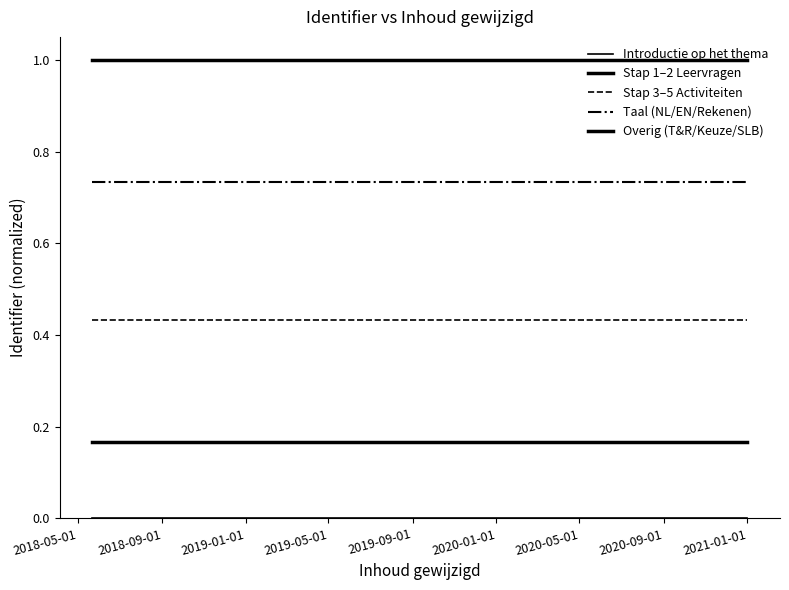

Which series has the largest total across all categories?

Overig (T&R/Keuze/SLB)